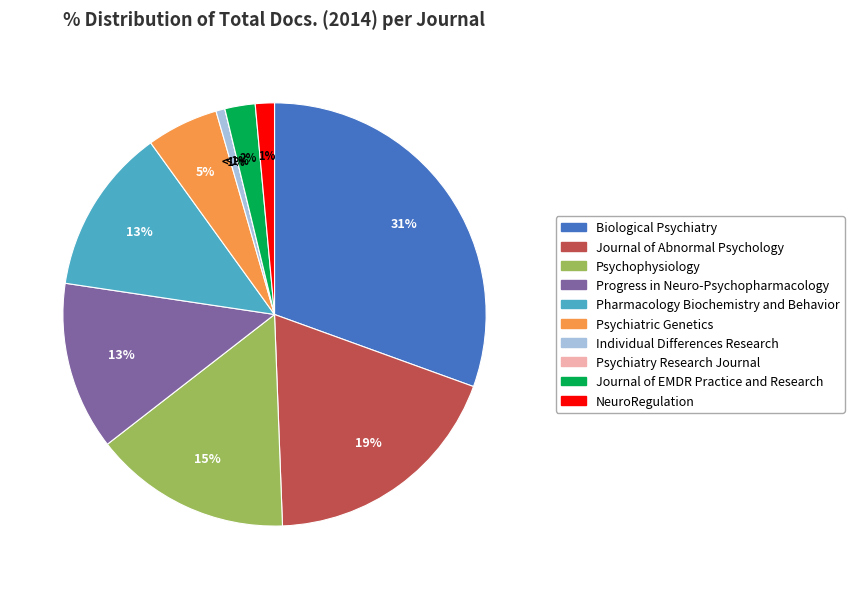

How many slices are in this pie chart?

10